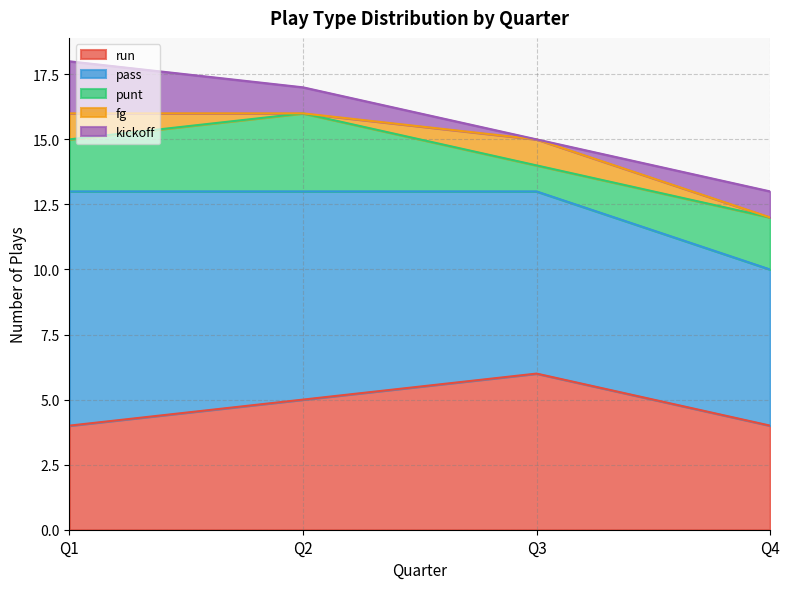

Is it true that run equals 4 at Q4?

True